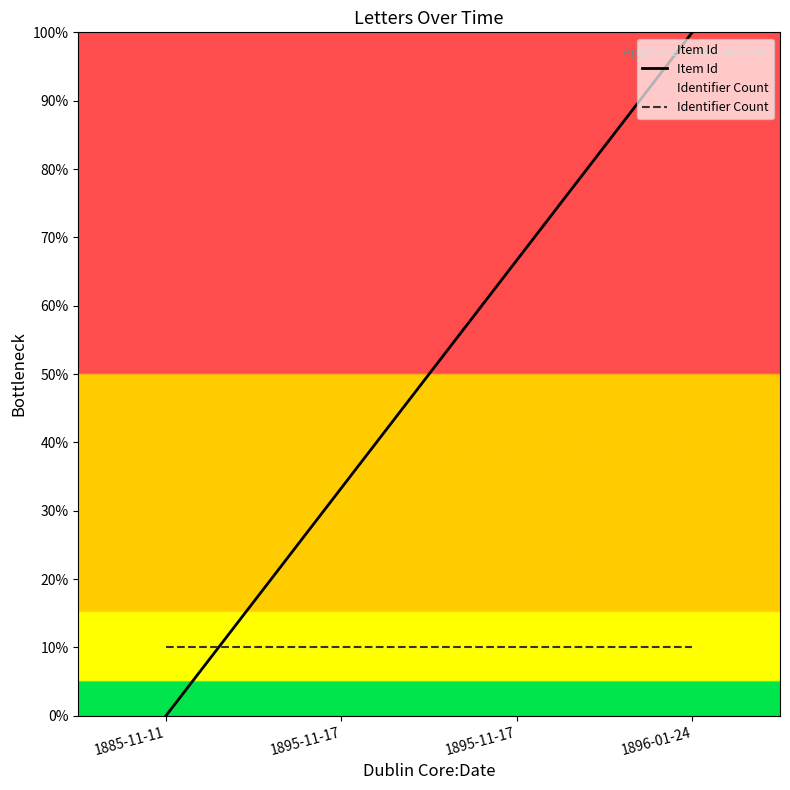

Which series has the largest total across all categories?

Item Id